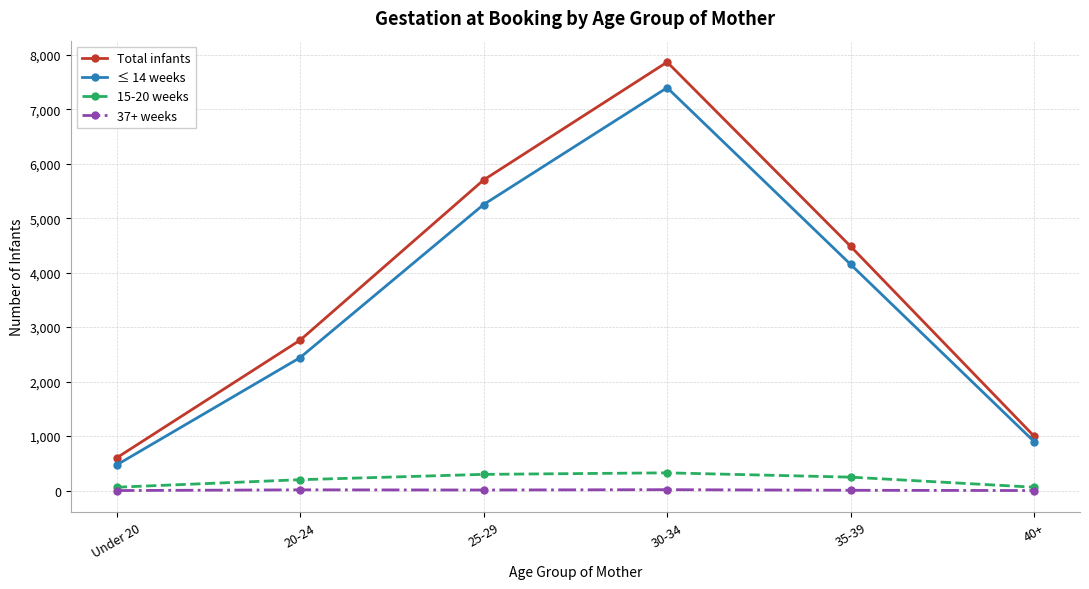

How many data points in ≤ 14 weeks are less than 4151?

3